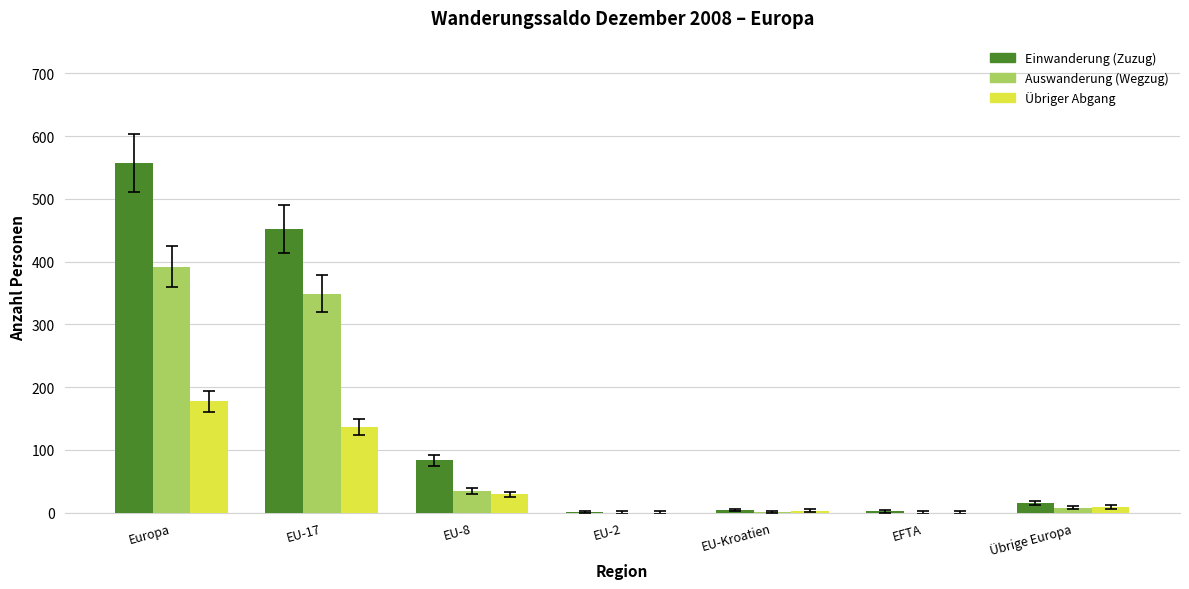

At which category is the sum across all series the highest?

Europa